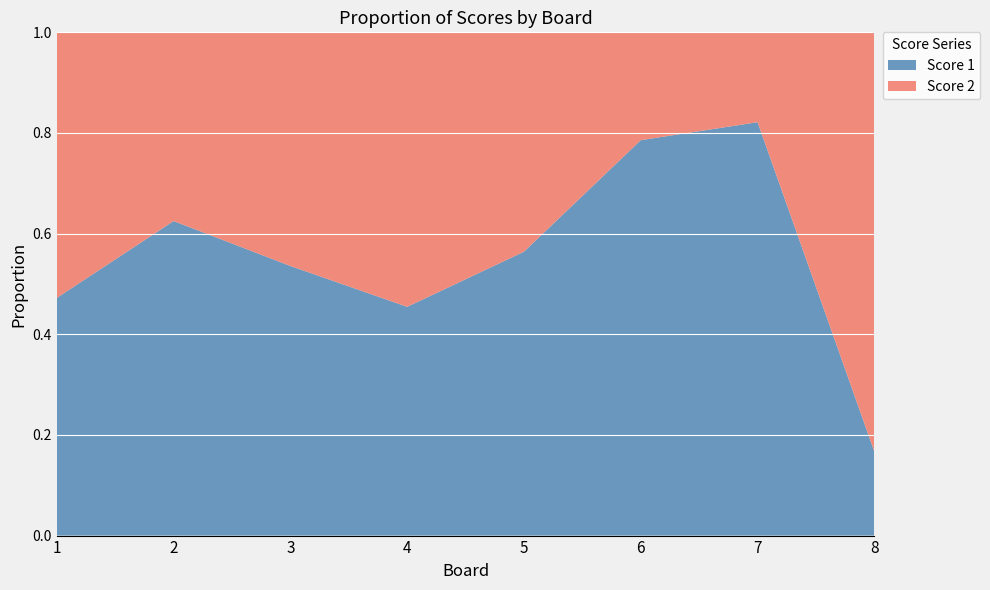

Reading left to right, transcribe all the data shown in this chart.

Score 1: 1=17	2=20	3=15	4=15	5=22	6=22	7=23	8=5
Score 2: 1=19	2=12	3=13	4=18	5=17	6=6	7=5	8=25